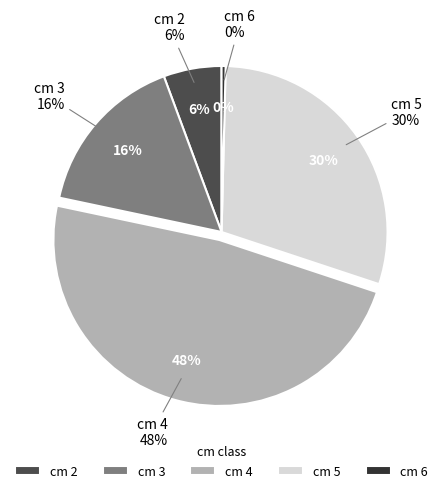

To the nearest percent, what portion does 5 represent?

30%